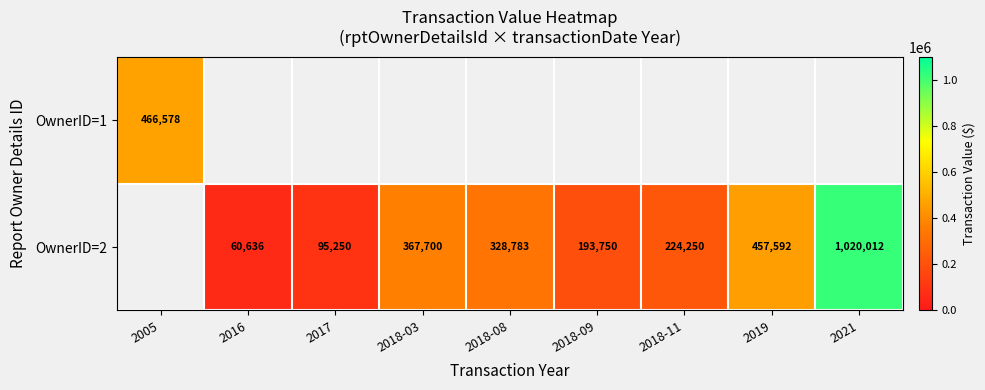

What is the difference between the OwnerID=2 values at 2018-11 and 2019?

233342